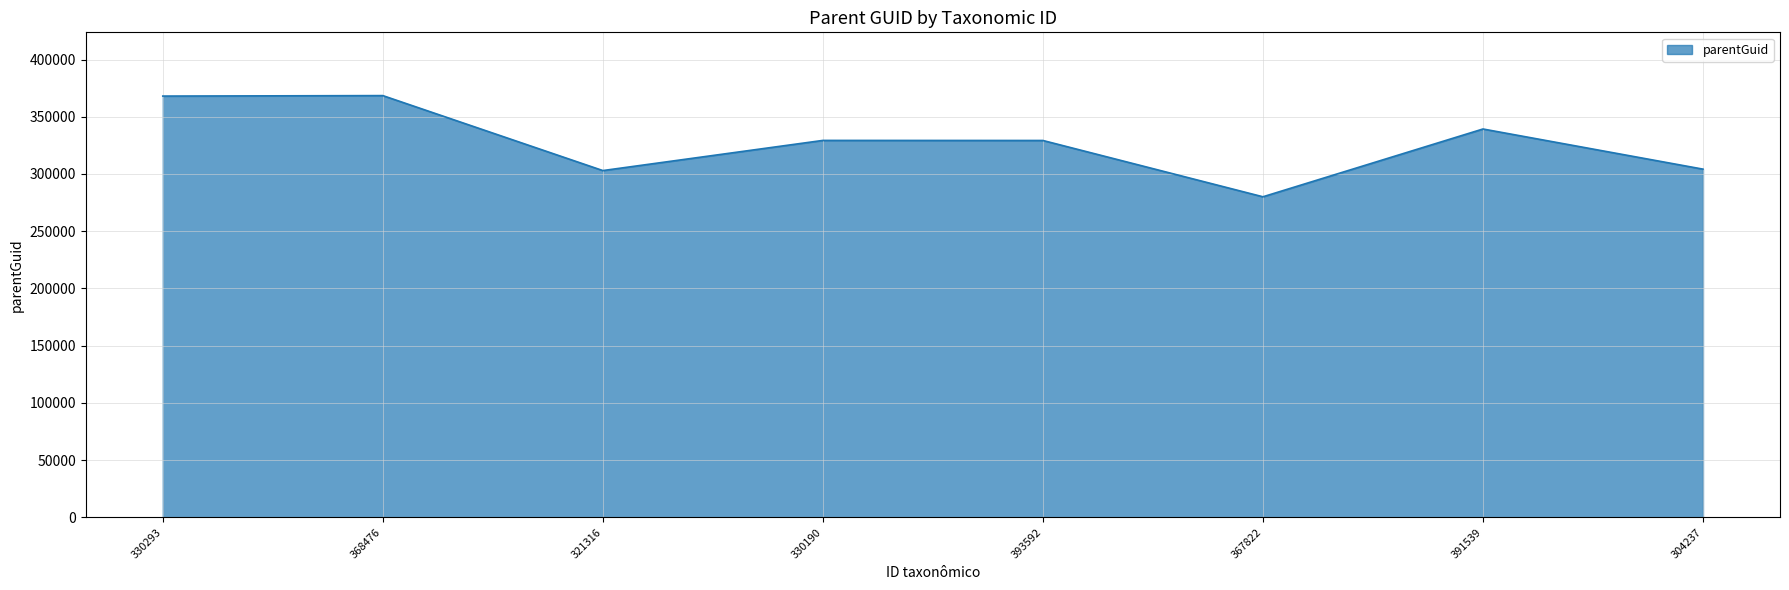

How many interior local valleys (lower than both neighbors) does the data have?

2